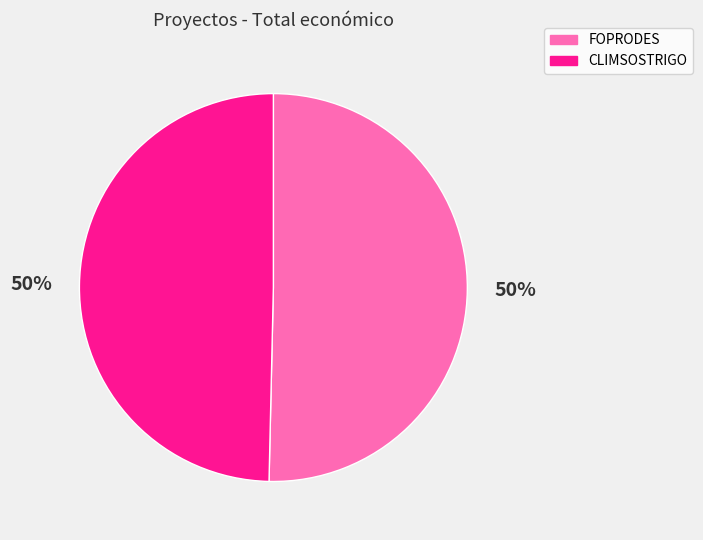

To the nearest percent, what is the average slice percentage?

50%